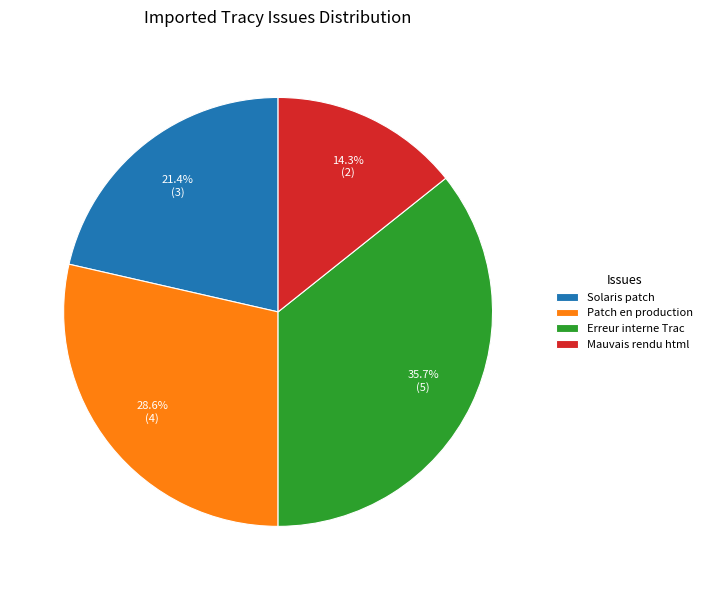

Is there a majority slice in this chart?

No